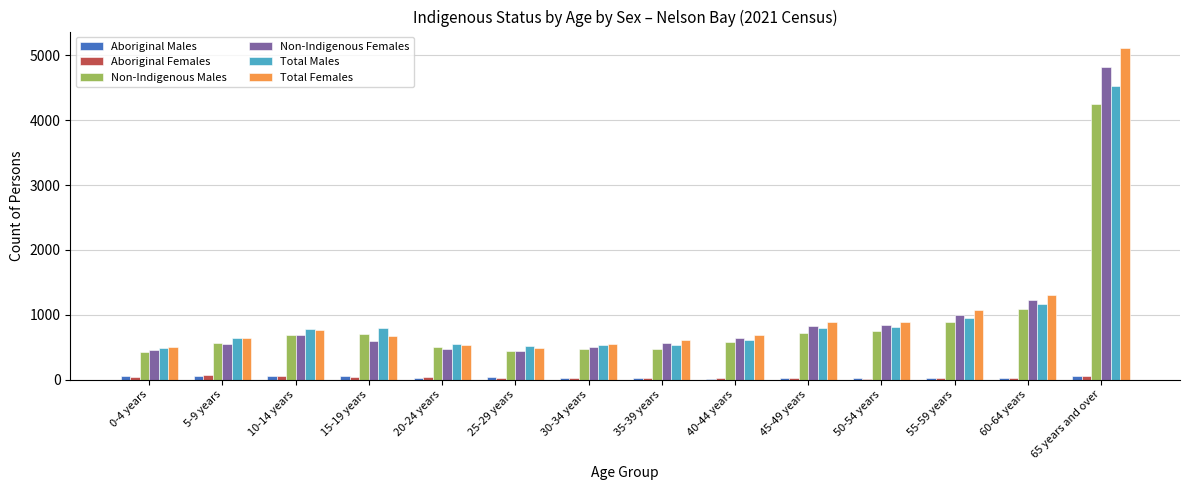

How many groups of bars are there?

14